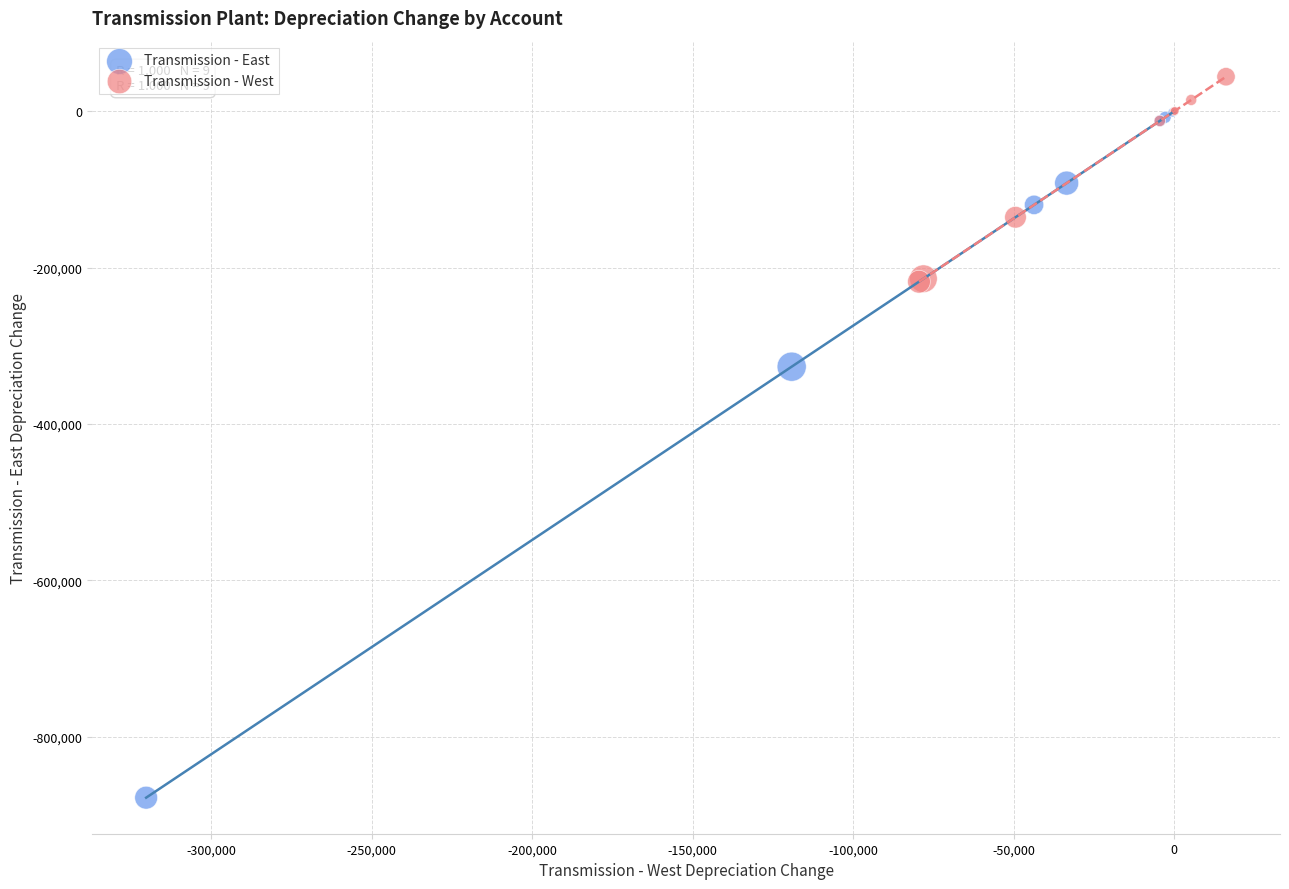

What are all the series names shown in the legend?

Transmission - East, Transmission - West